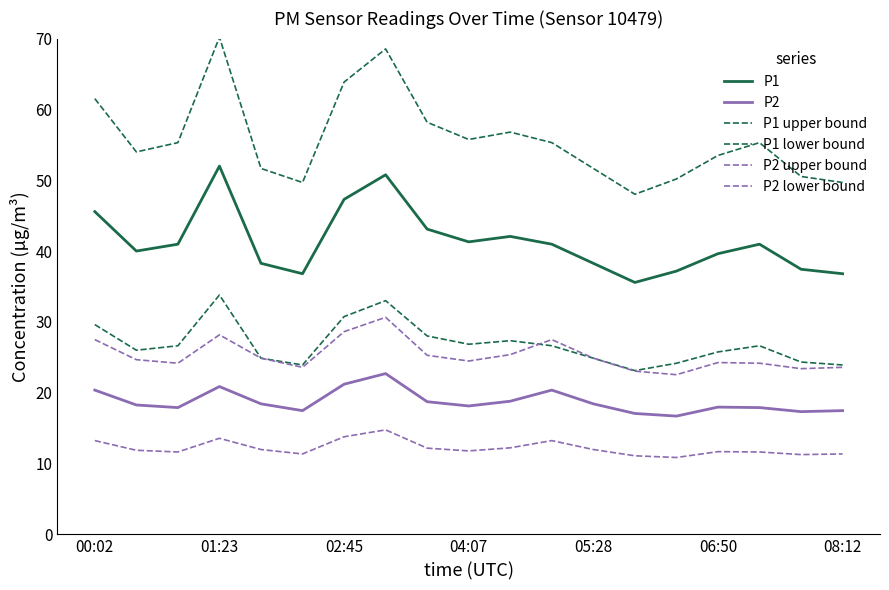

How many lines are shown in the chart?

6